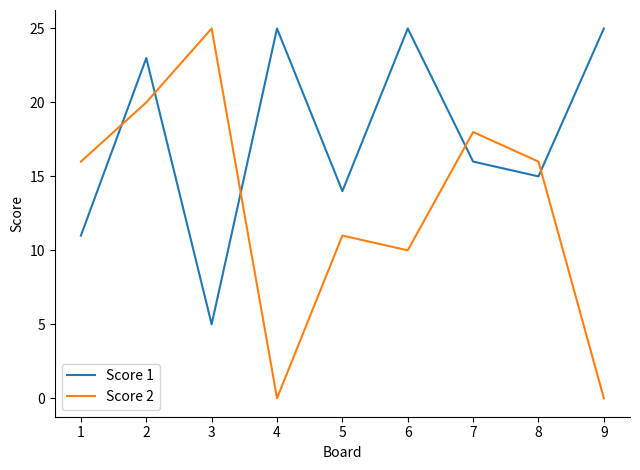

True or false: Score 2 has a value of 20 at 2.

True